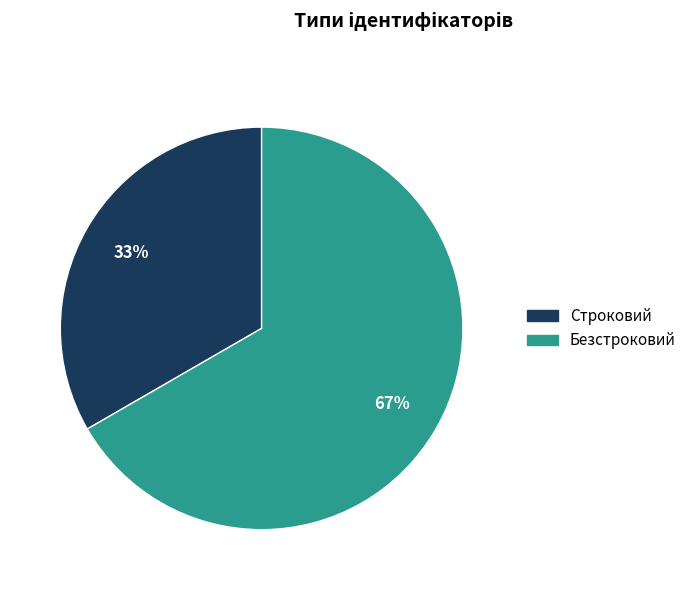

To the nearest percent, what is the combined percentage of Безстроковий and Строковий?

100%